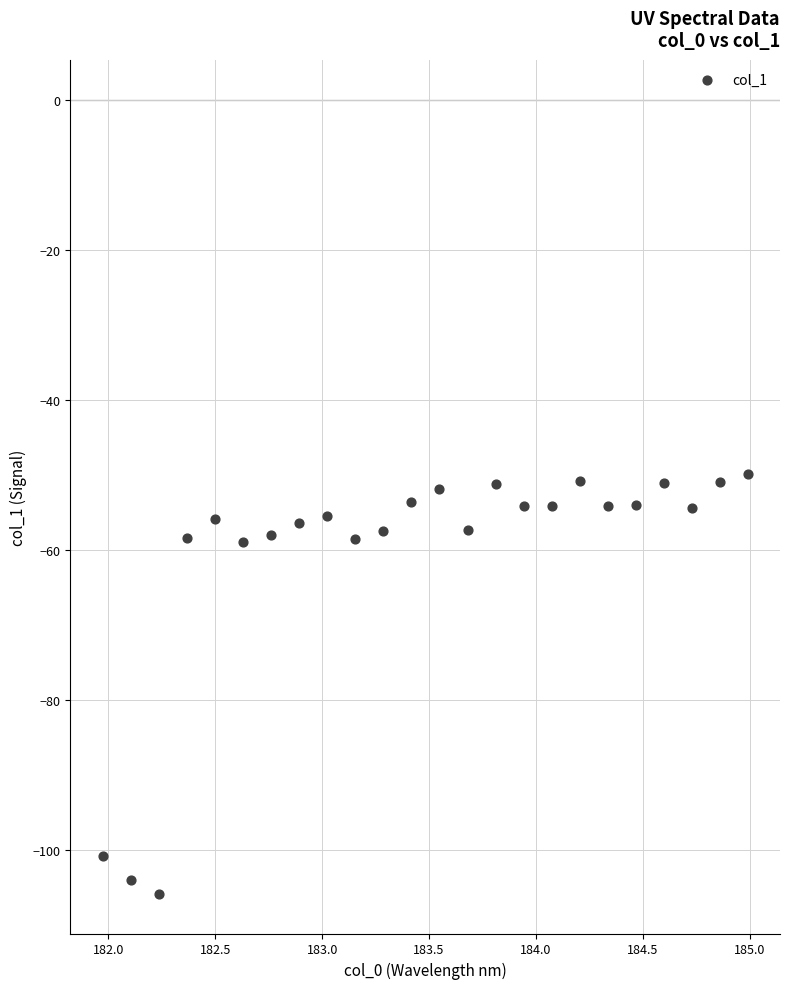

What is the range of X values (max minus min)?

3.0